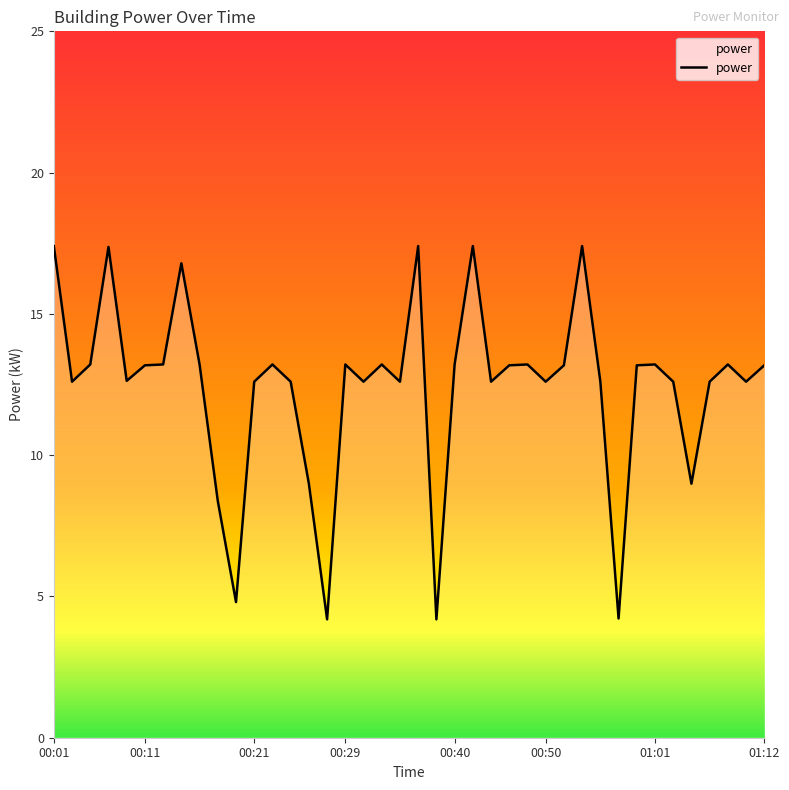

What is the smallest value displayed?

4.2